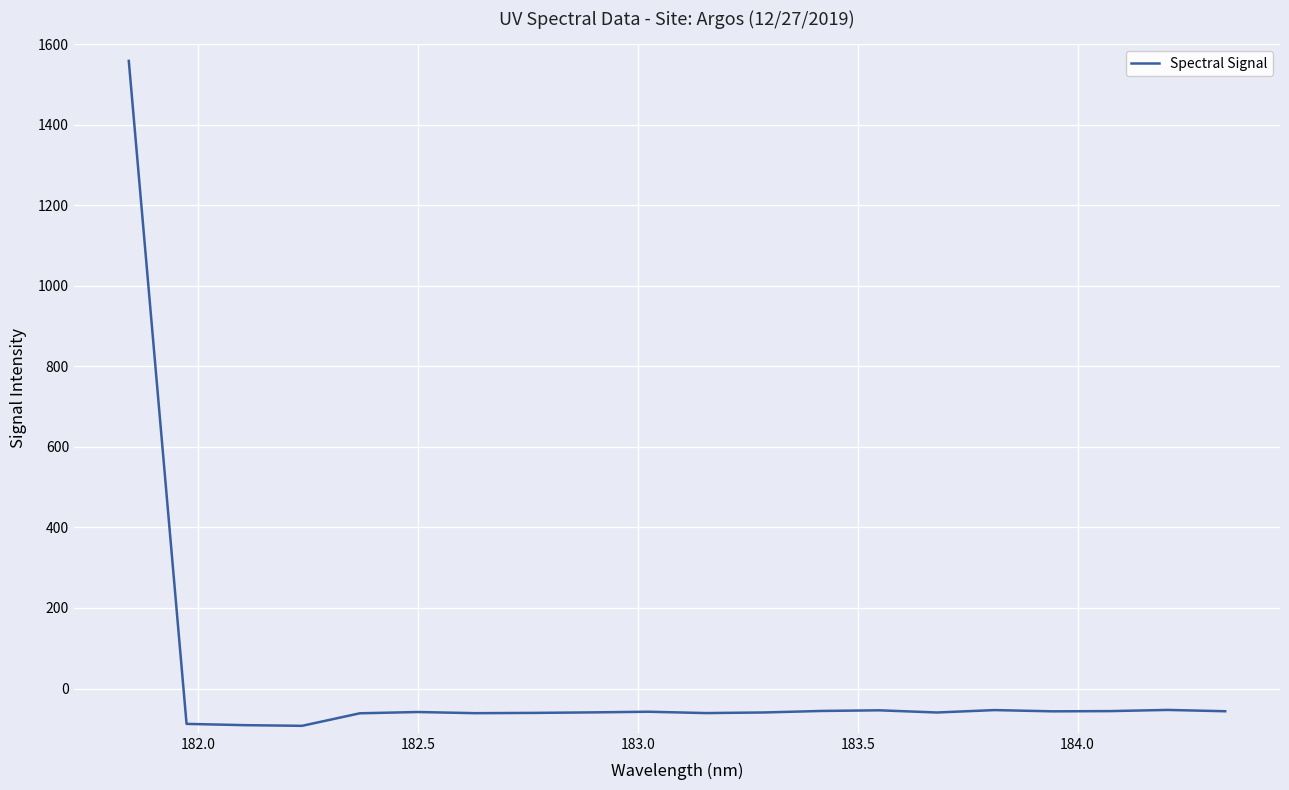

What is the difference between the maximum and minimum values?

1651.0